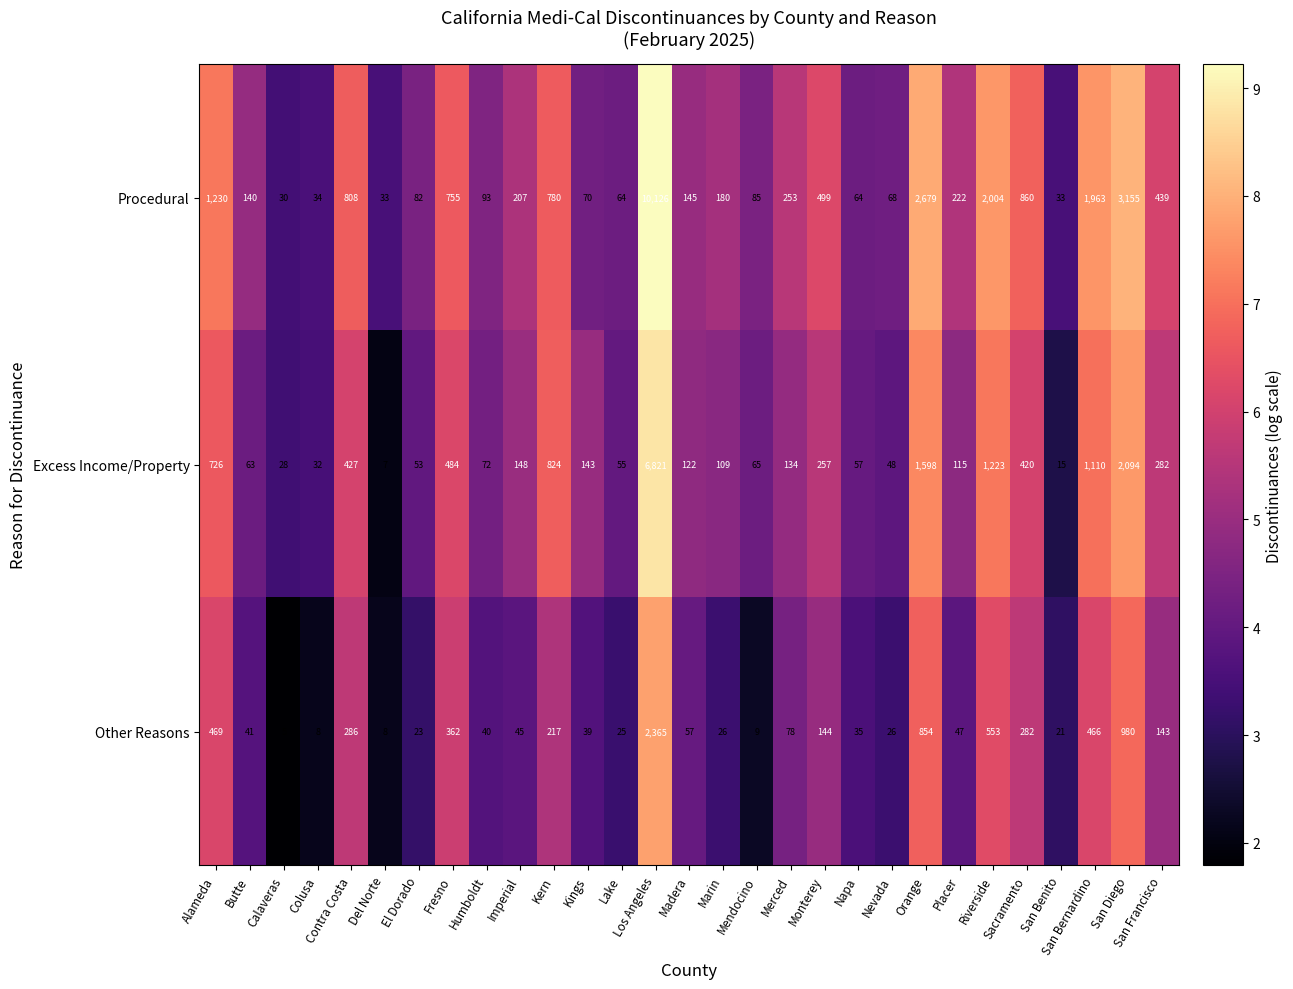

Which series has the largest total across all categories?

Procedural